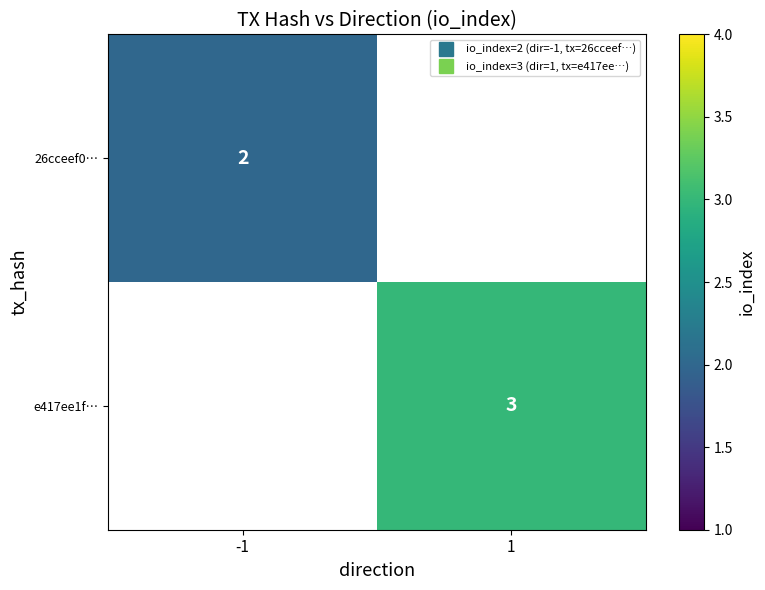

Is the value of 26cceef0… at -1 greater than the value of e417ee1f… at 1?

No